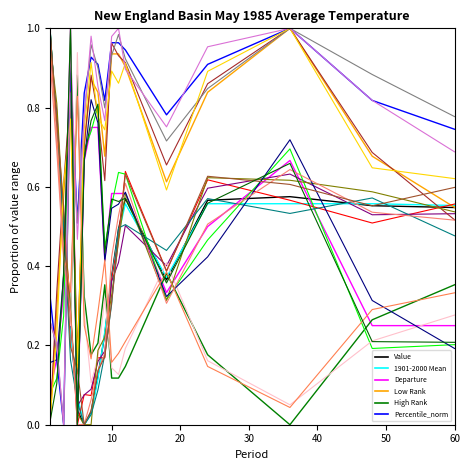

Which has a higher value, 10 or 10?

10